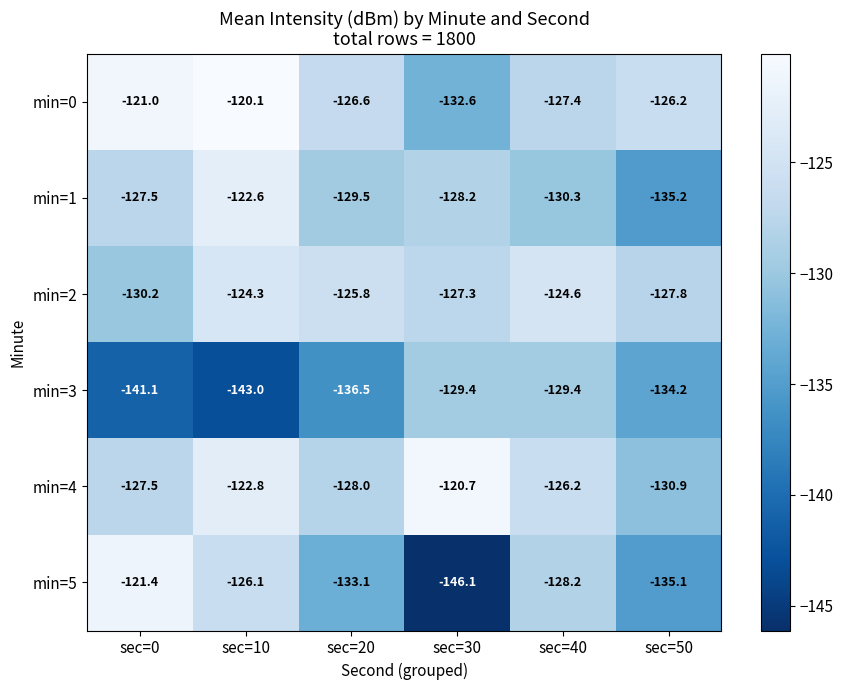

How many categories are shown in the chart?

6